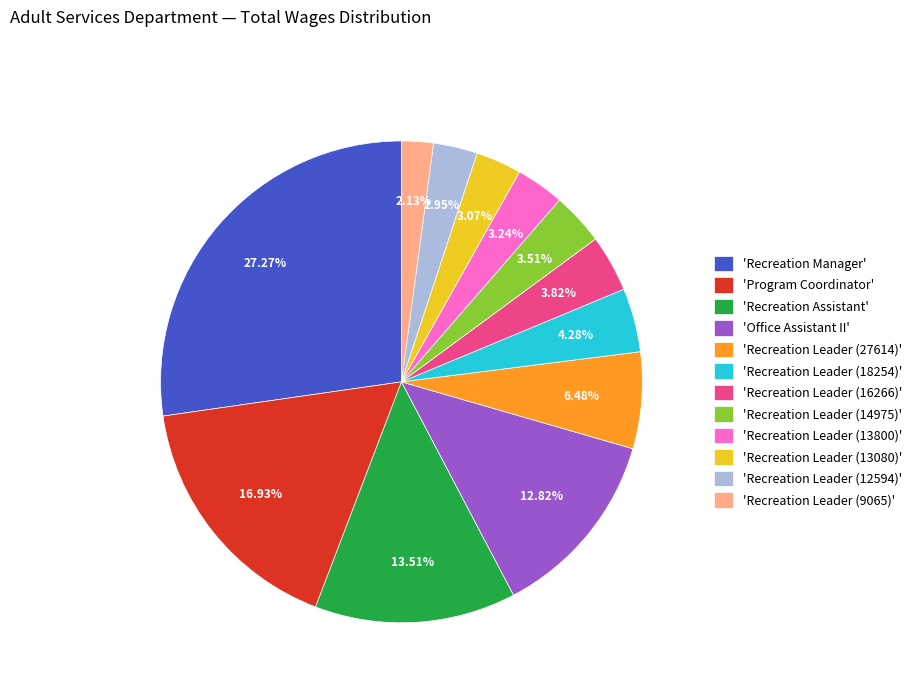

How many slices are in this pie chart?

12